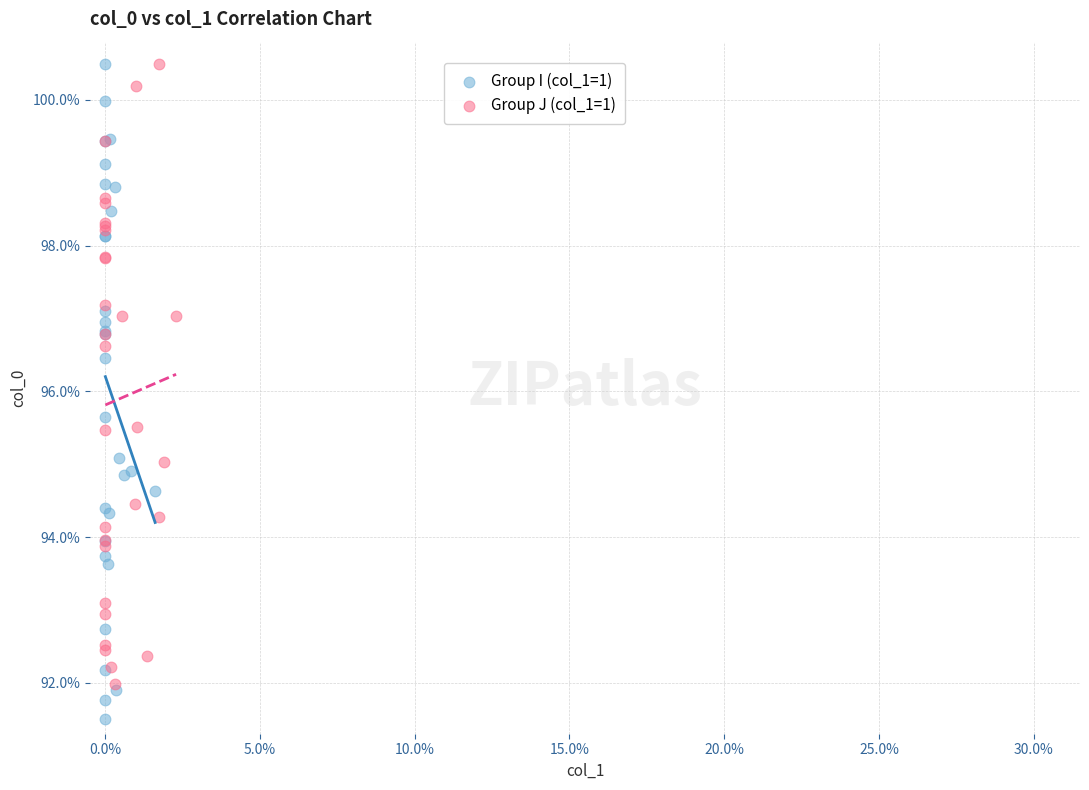

Which series has the widest spread of Y values?

Group I (col_1=1)